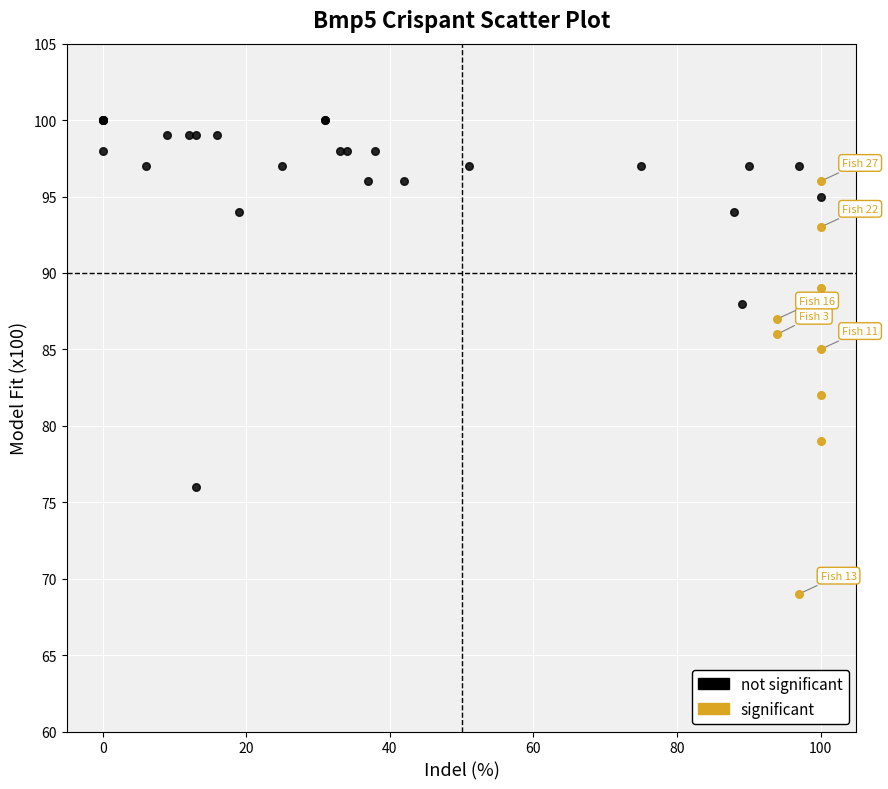

Which series reaches the minimum Y coordinate?

significant